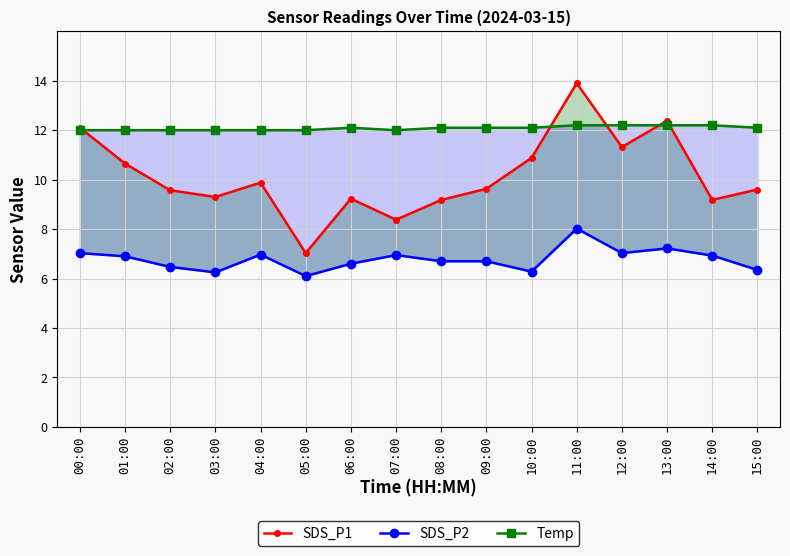

What is the maximum value for Temp?

12.2